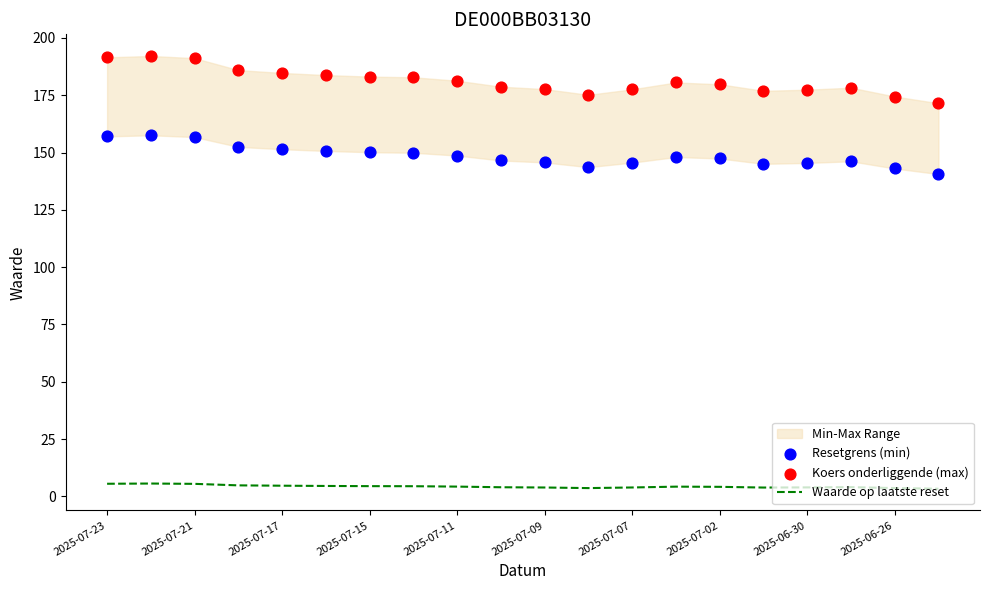

At how many categories does at least one series exceed 112?

20